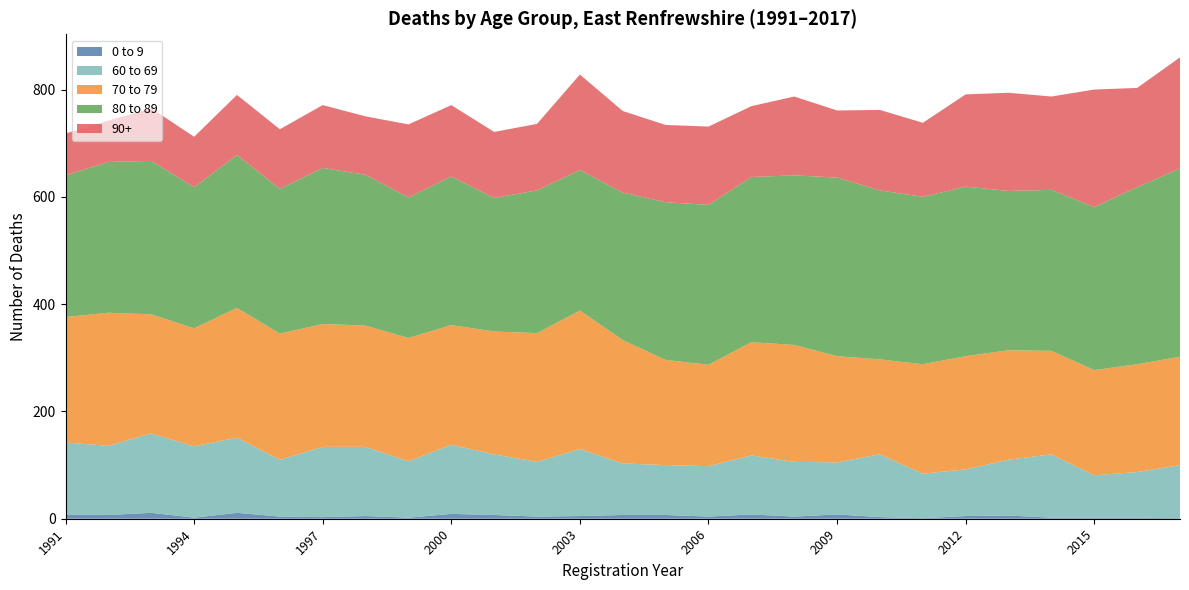

True or false: 0 to 9 has a value of 2 at 1994.

True